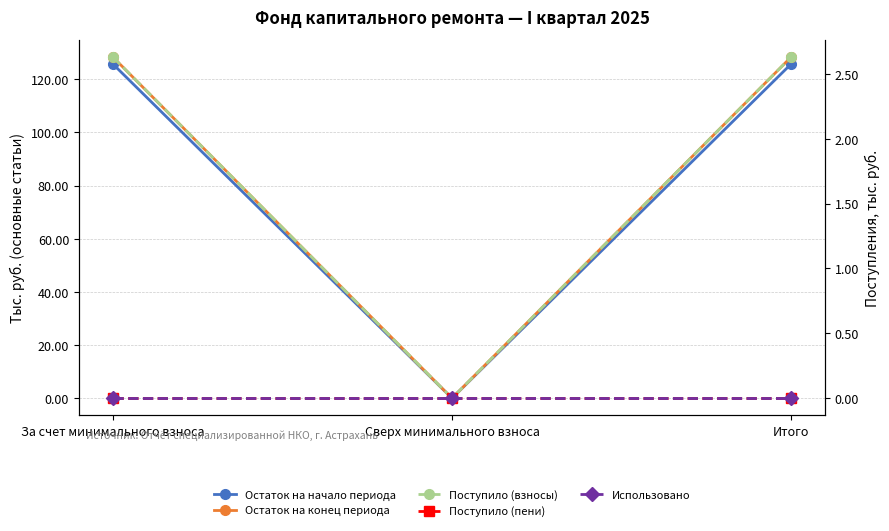

At which category is the sum across all series the highest?

За счет минимального взноса